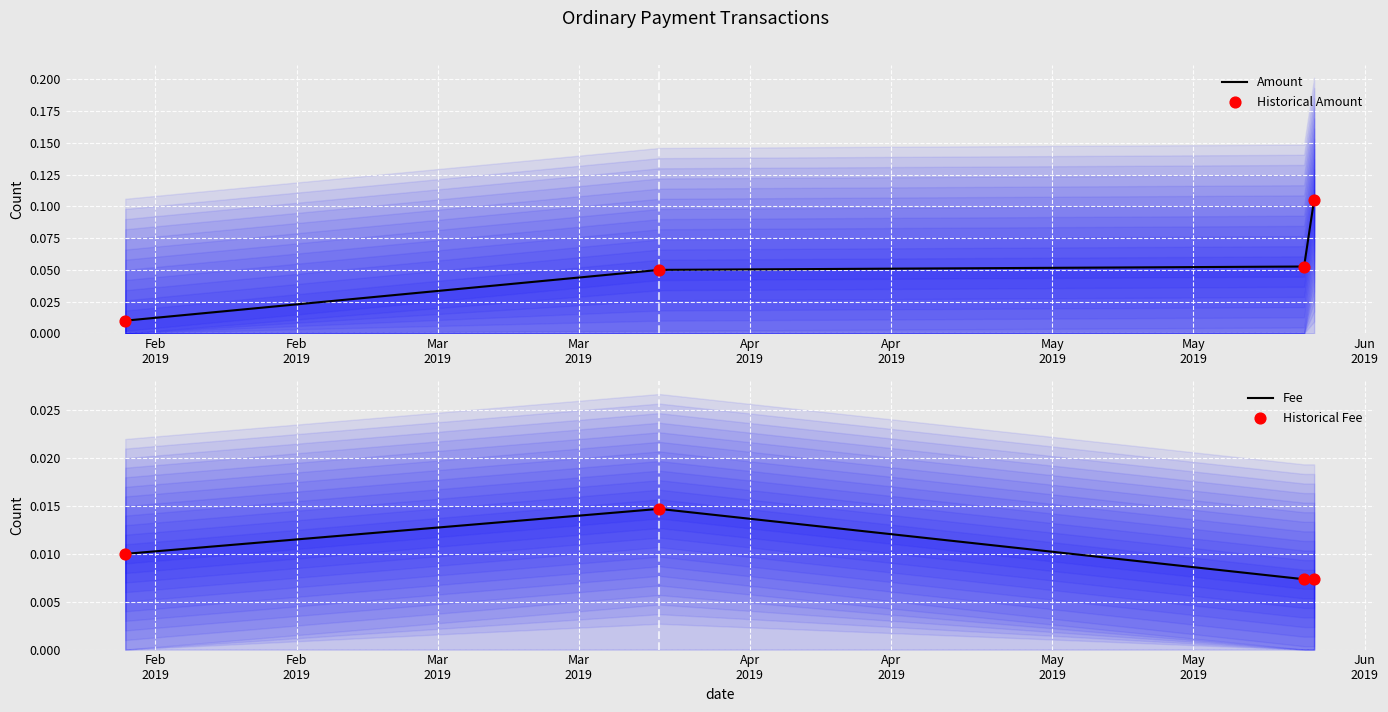

At which category is the sum across all series the highest?

Mar
2019